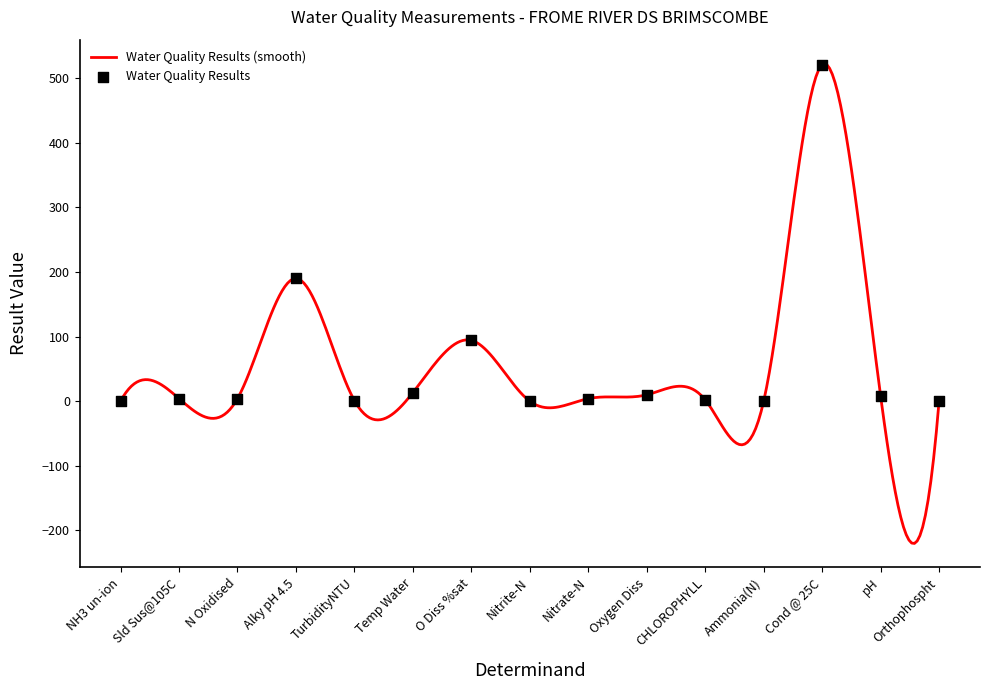

Between N Oxidised and Temp Water, which is larger?

Temp Water